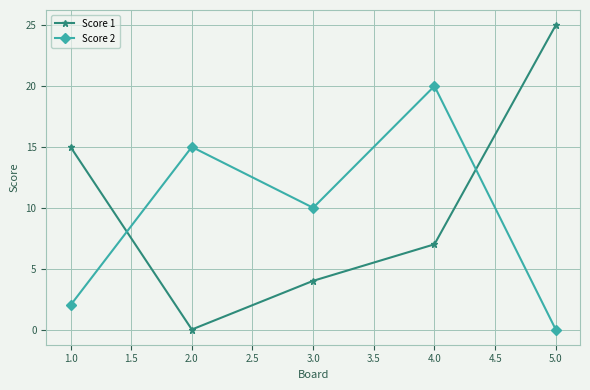

What is the value of the Score 2 point at the 4th from the left?

20